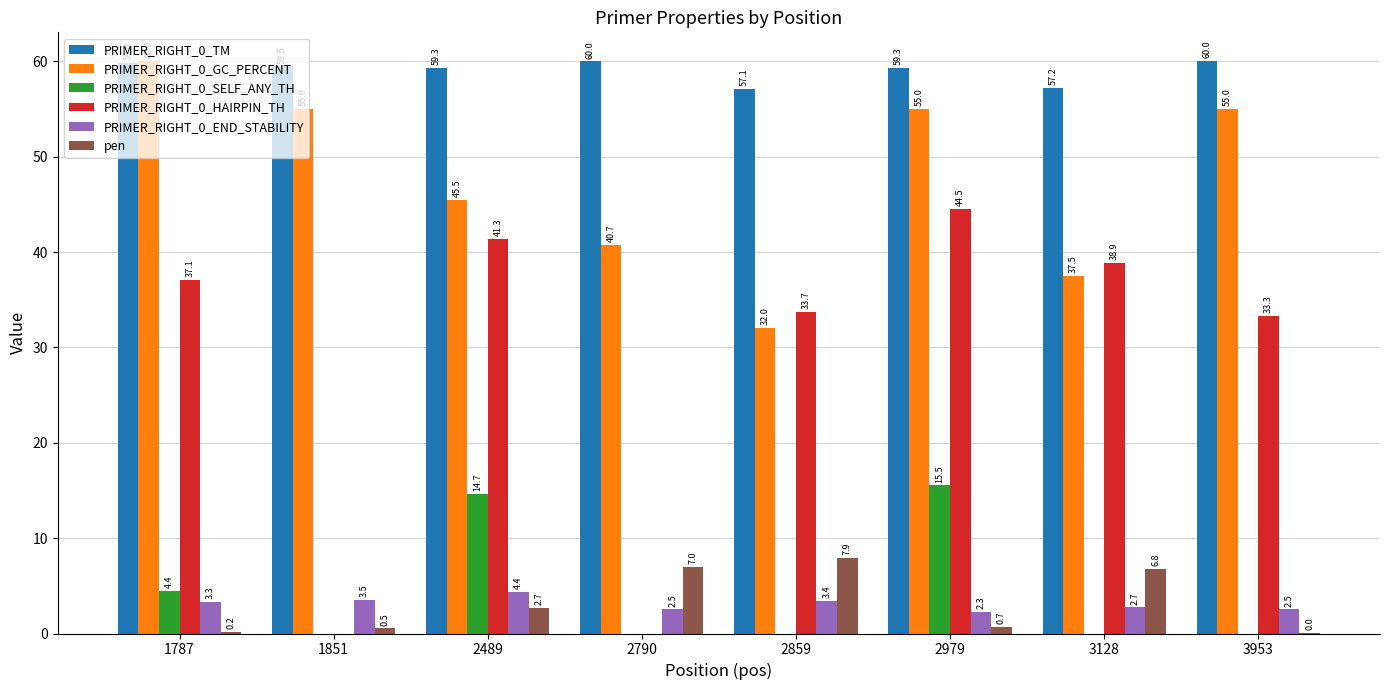

True or false: PRIMER_RIGHT_0_SELF_ANY_TH has a value of 15.5 at 2979.

True